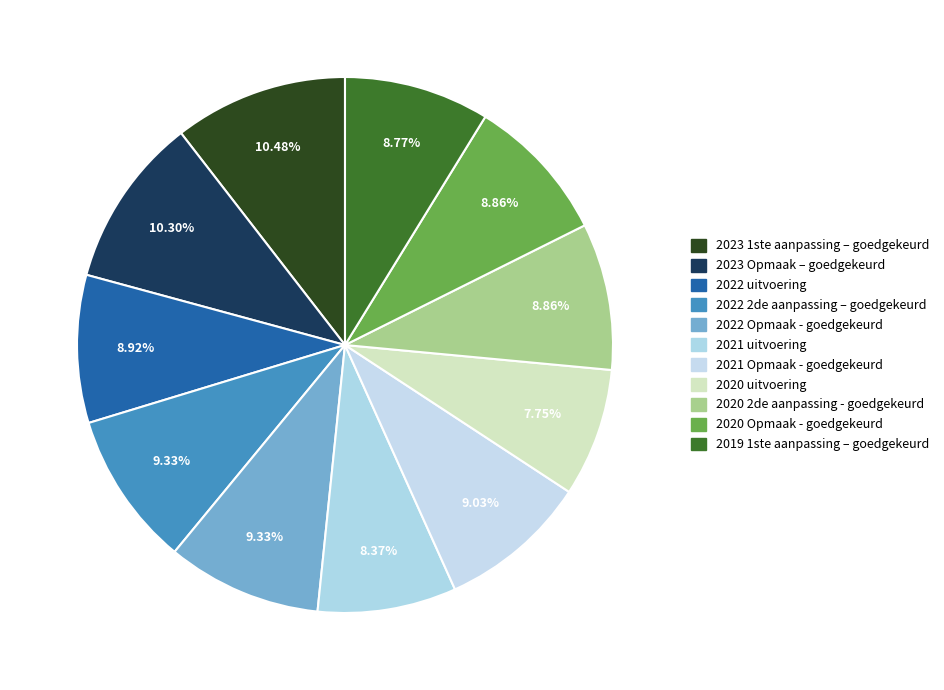

True or false: 2023 Opmaak – goedgekeurd accounts for 2% of the total.

False